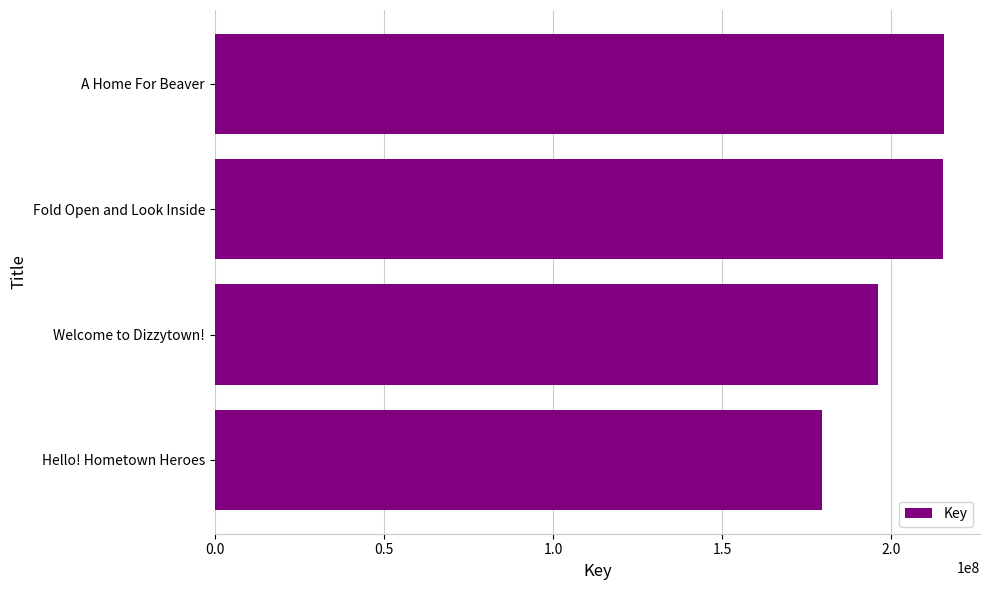

The value at Welcome to Dizzytown! is 305262625. True or false?

False